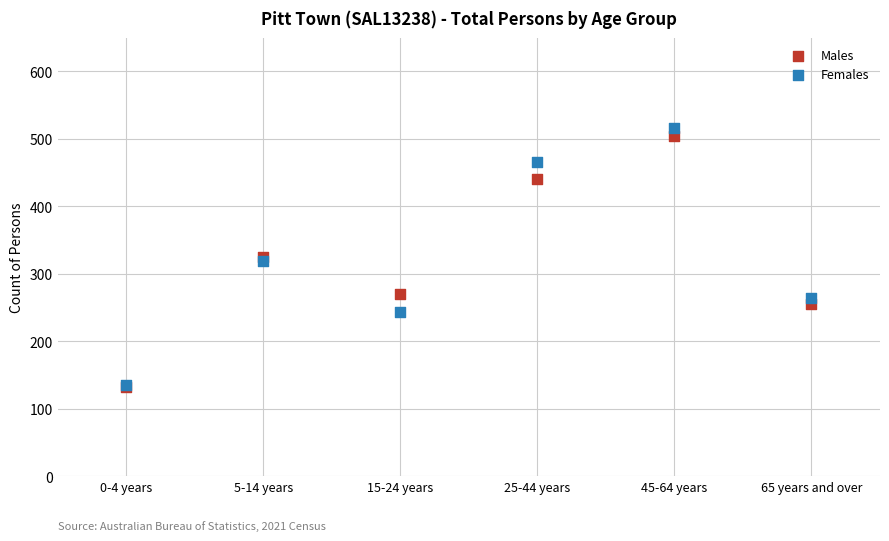

What are all the series names shown in the legend?

Males, Females